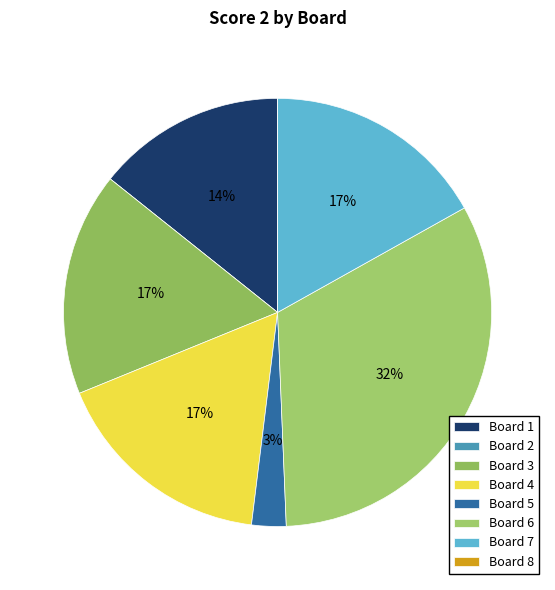

To the nearest percent, what is the average slice percentage?

12%